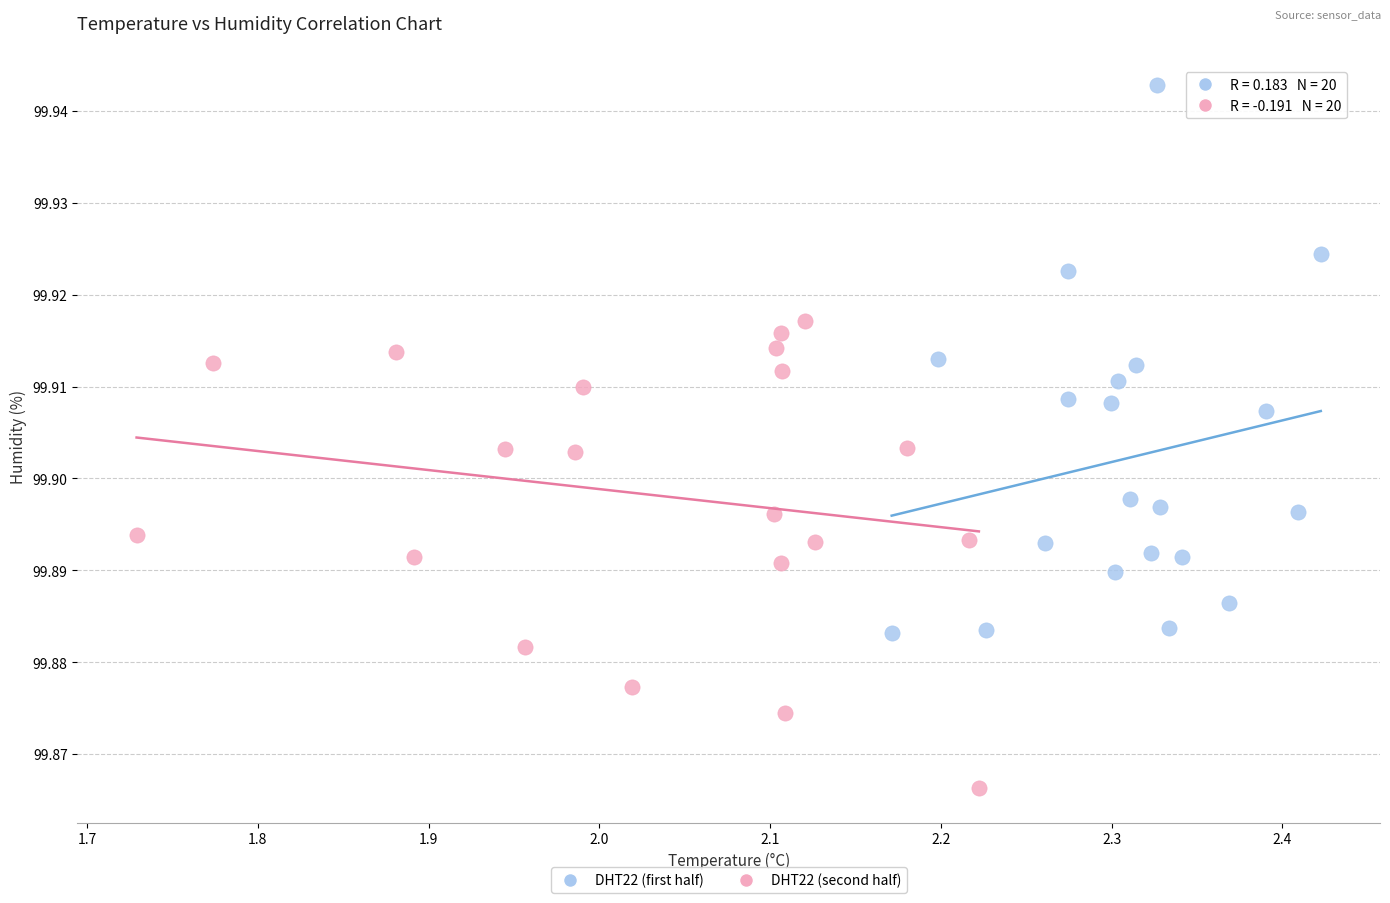

What are all the series names shown in the legend?

DHT22 (first half), DHT22 (second half)